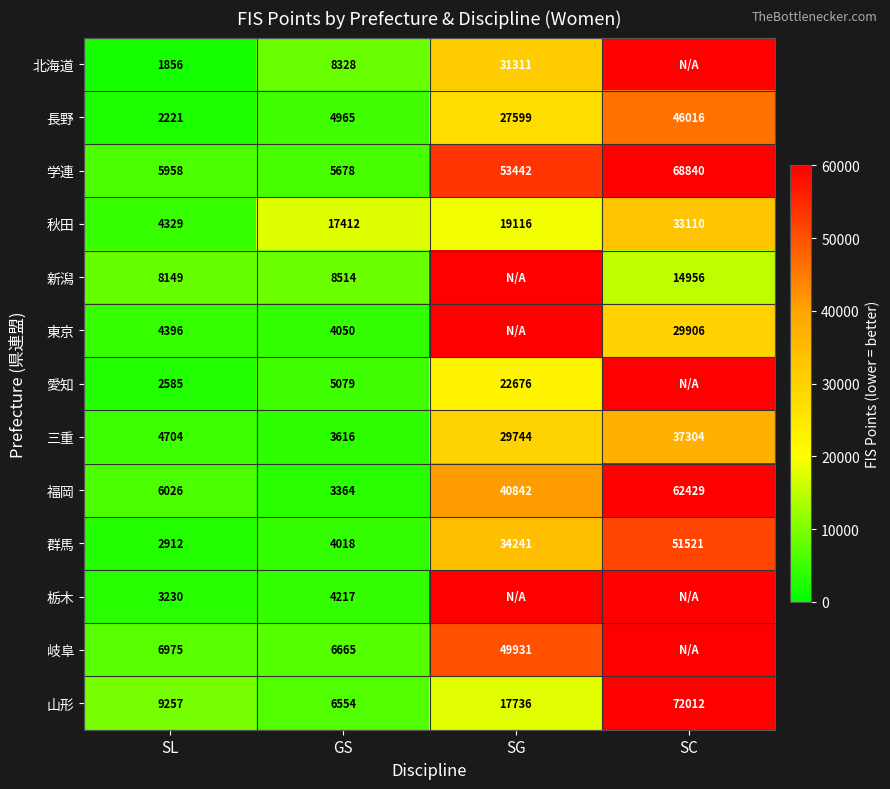

What is the difference between the second highest and second lowest values in the 長野 series?

22634